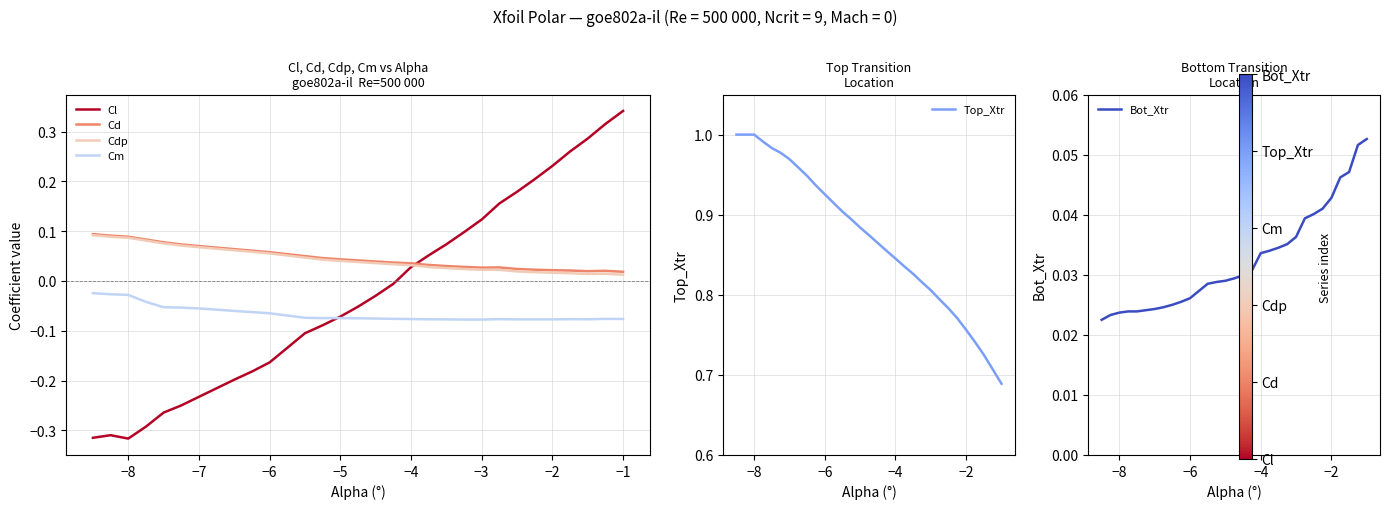

True or false: Cm and Cd cross at least once.

False